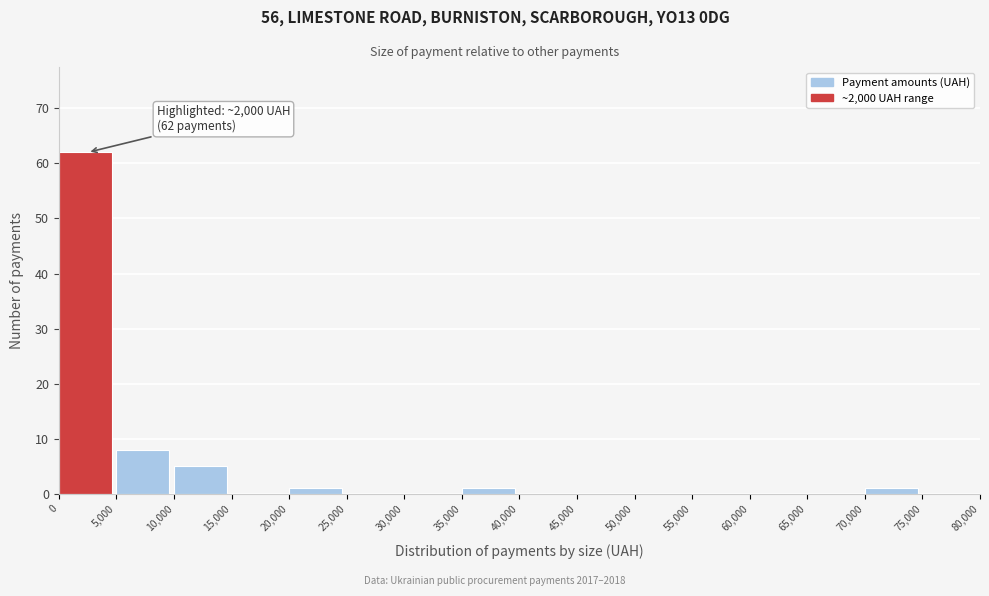

Which range on the x-axis has the tallest bar?

0 to 5,000